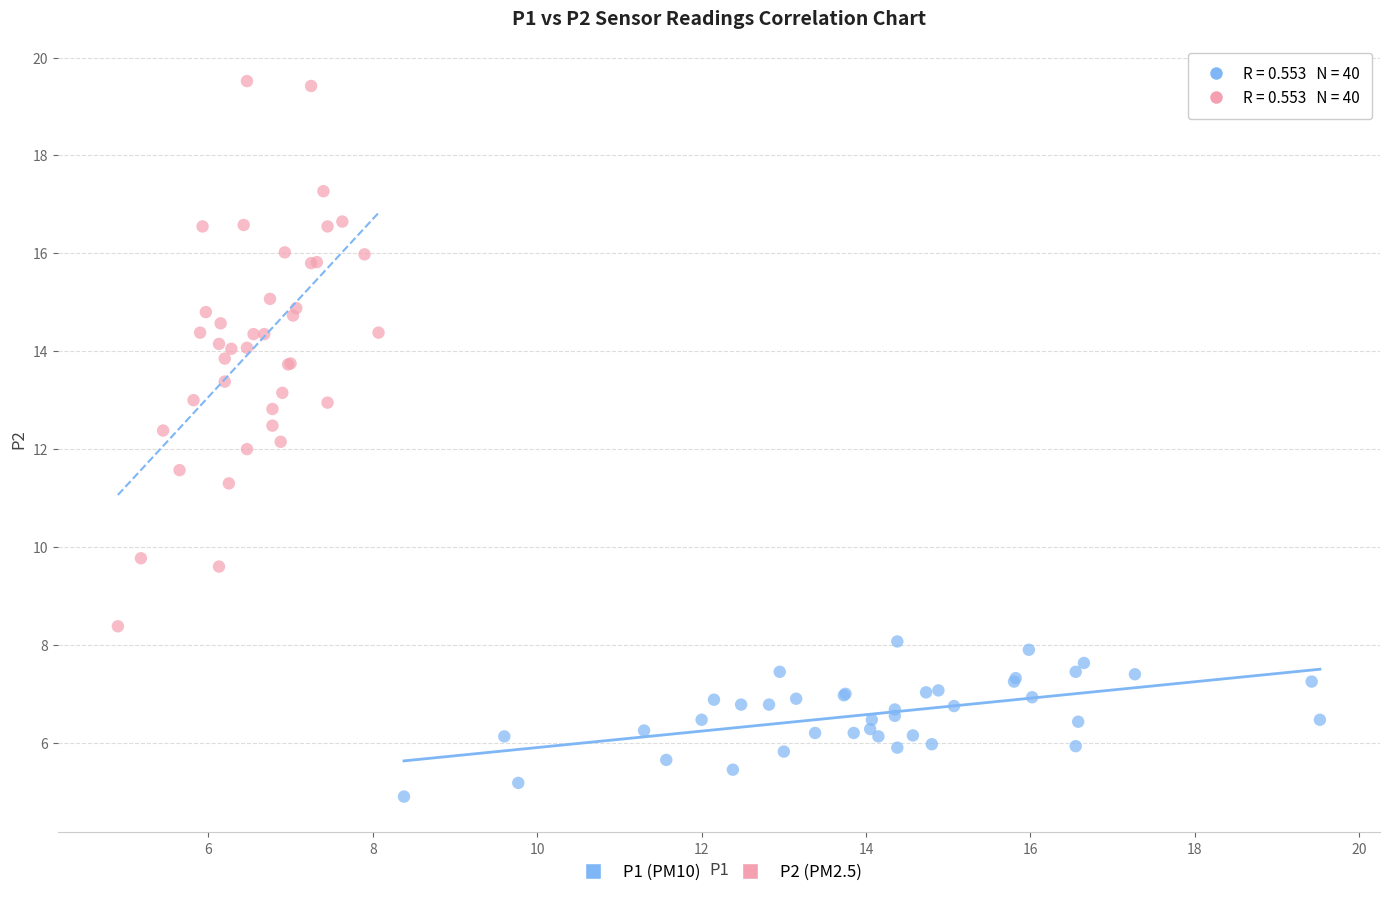

Which series contains the highest Y value?

P2 (PM2.5)